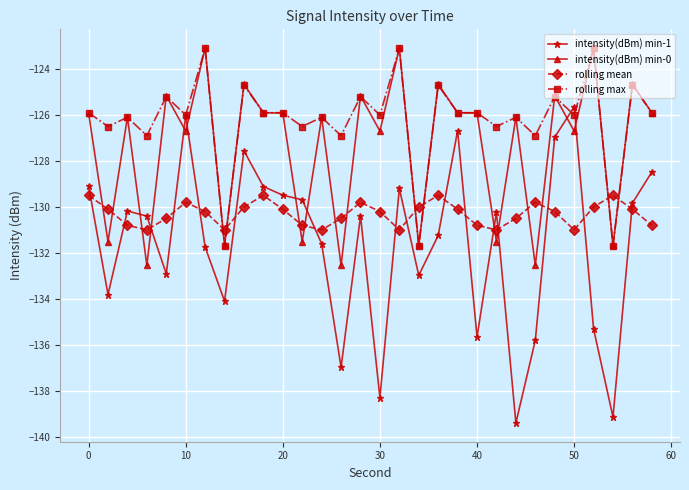

What is the value of the intensity(dBm) min-0 point at the 19th from the left?

-124.7